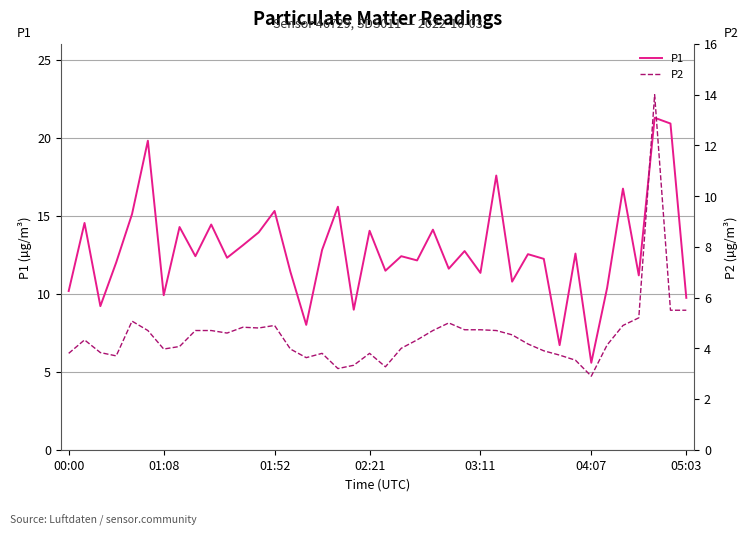

Which series has the largest total across all categories?

P1